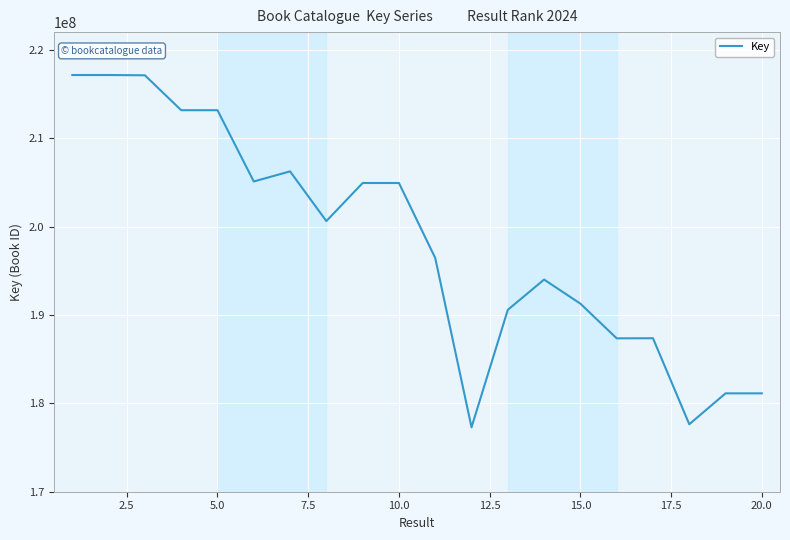

What is the greatest value displayed?

217144887